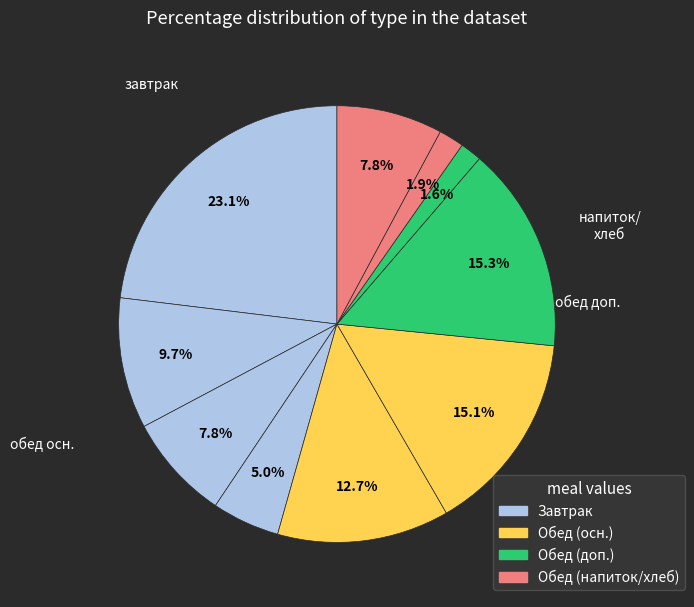

To the nearest percent, what is the average slice percentage?

10%